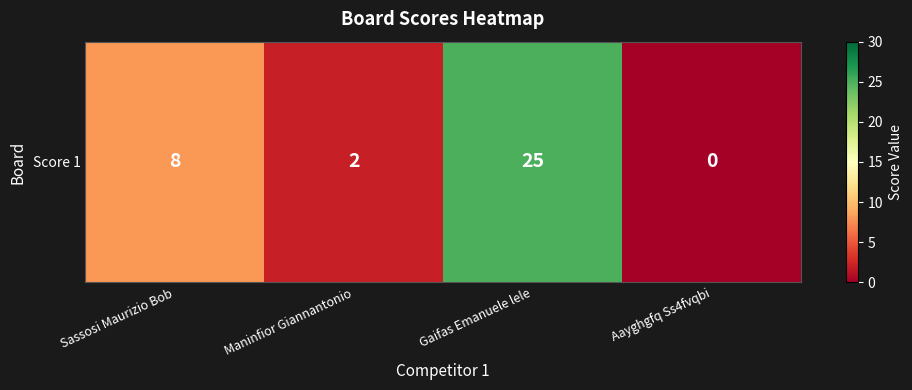

What is the difference between the values at Aayghgfq Ss4fvqbi and Sassosi Maurizio Bob?

8